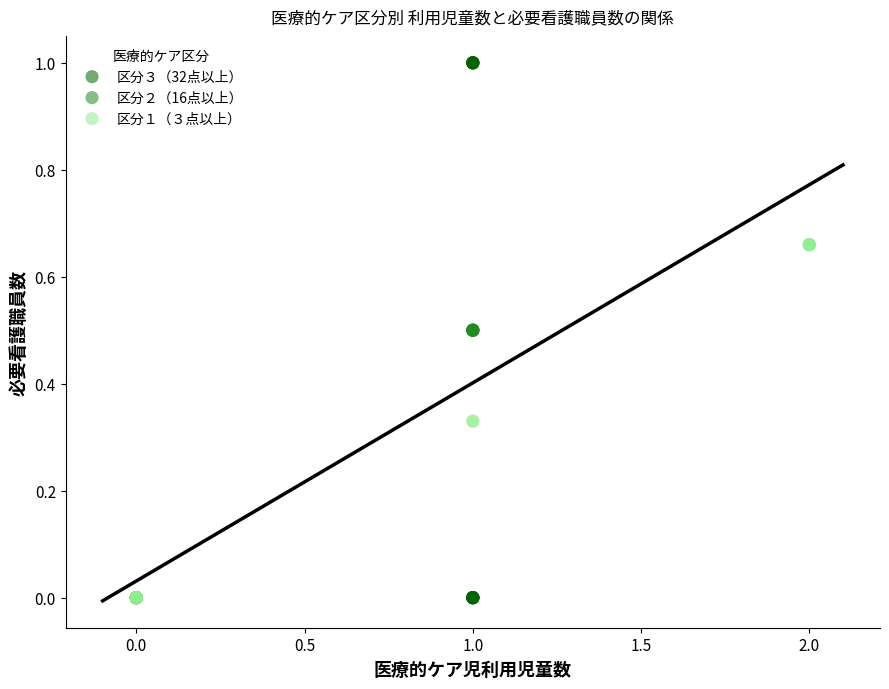

Which series has the widest spread of Y values?

区分３（32点以上）